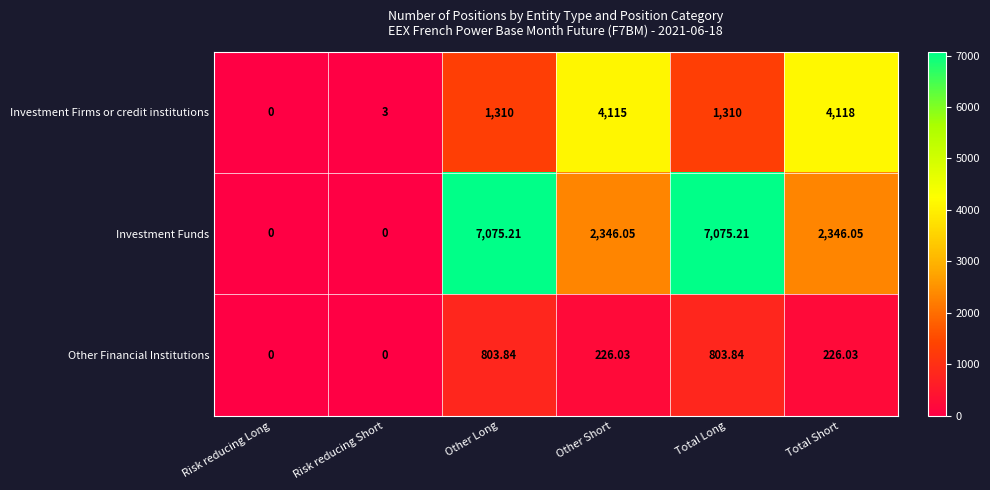

List the series in order of their overall mean, lowest first.

Other Financial Institutions, Investment Firms or credit institutions, Investment Funds